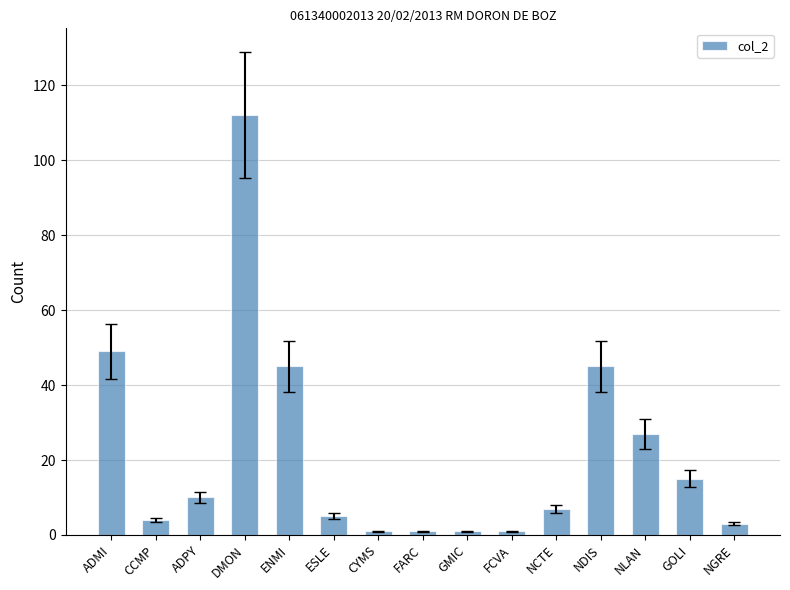

Read the value at ADMI.

49